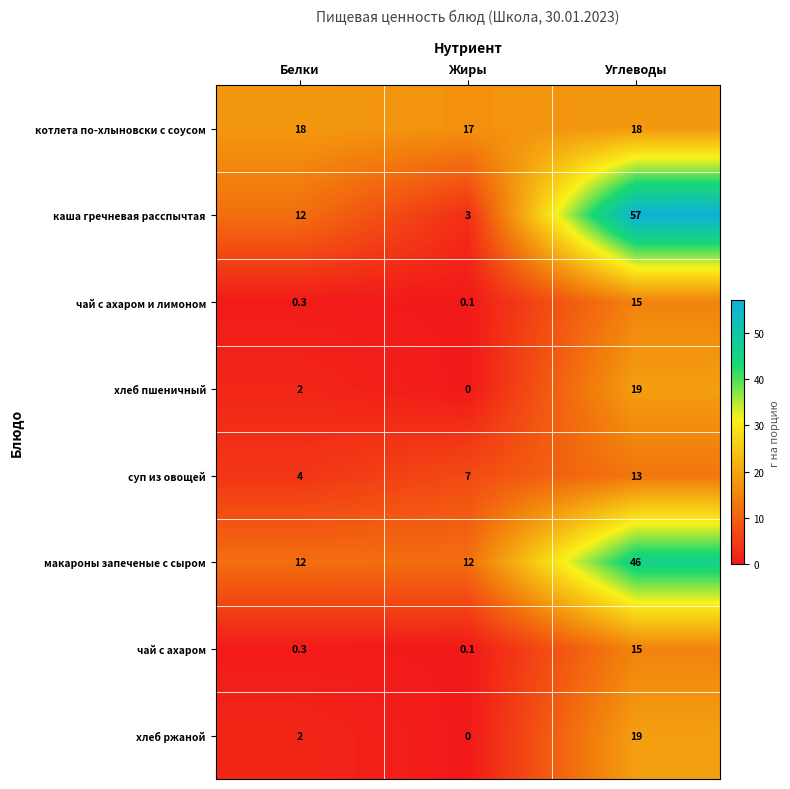

What is the difference between the суп из овощей values at Углеводы and Жиры?

6.0